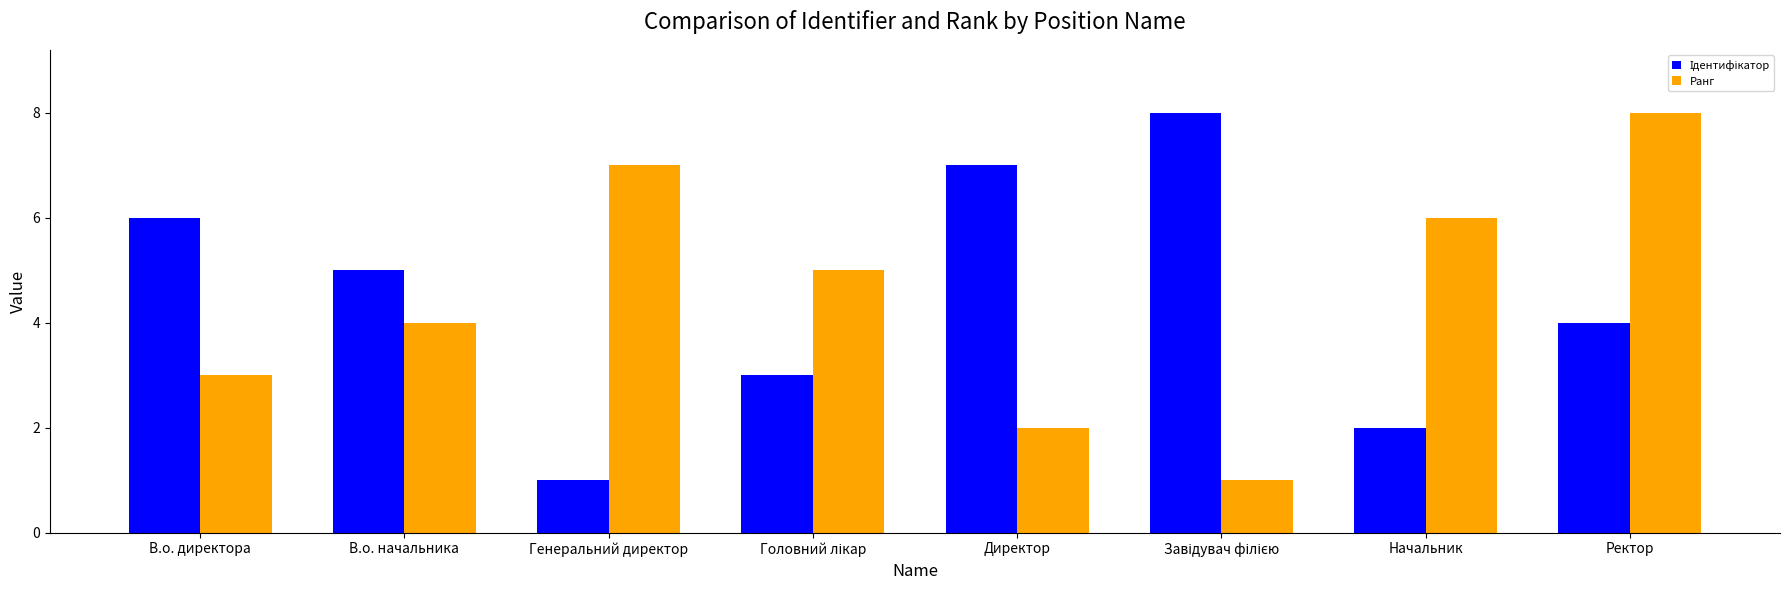

What is the total value across all series at Генеральний директор?

8